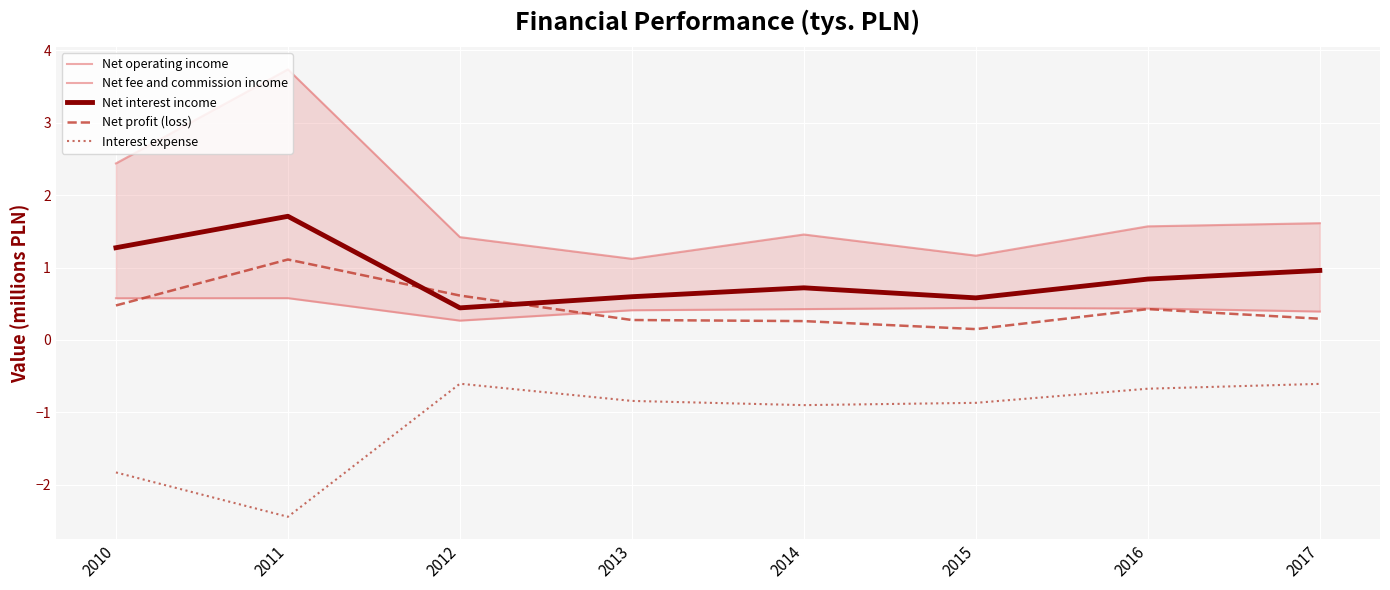

What is the minimum value for Net operating income?

1.1